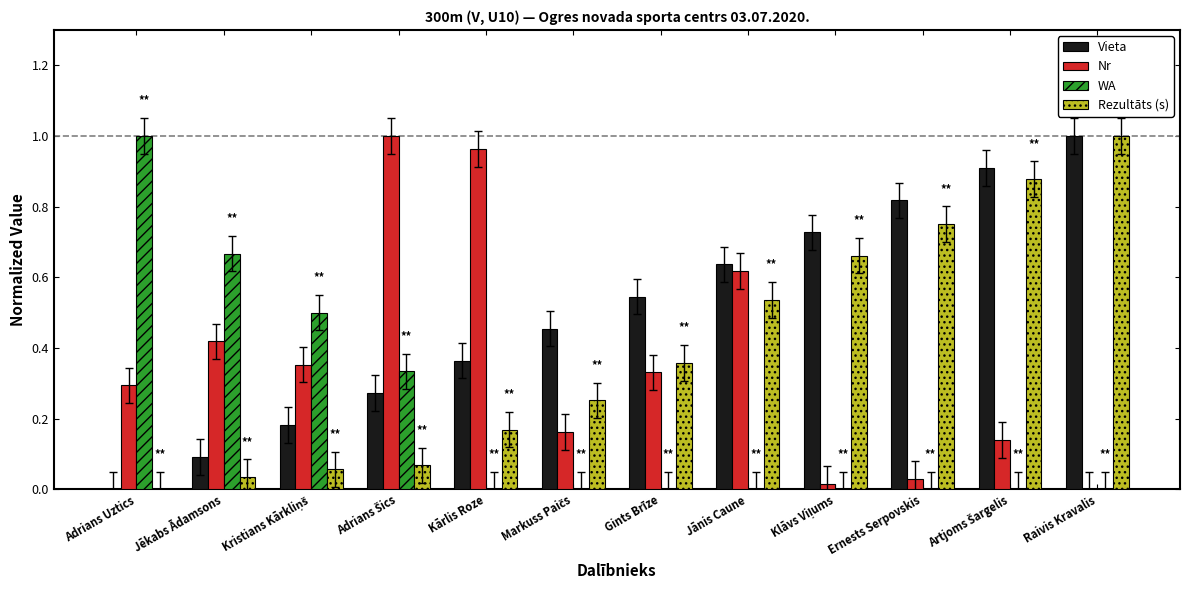

True or false: WA has a value of 0.5 at Raivis Kravalis.

False